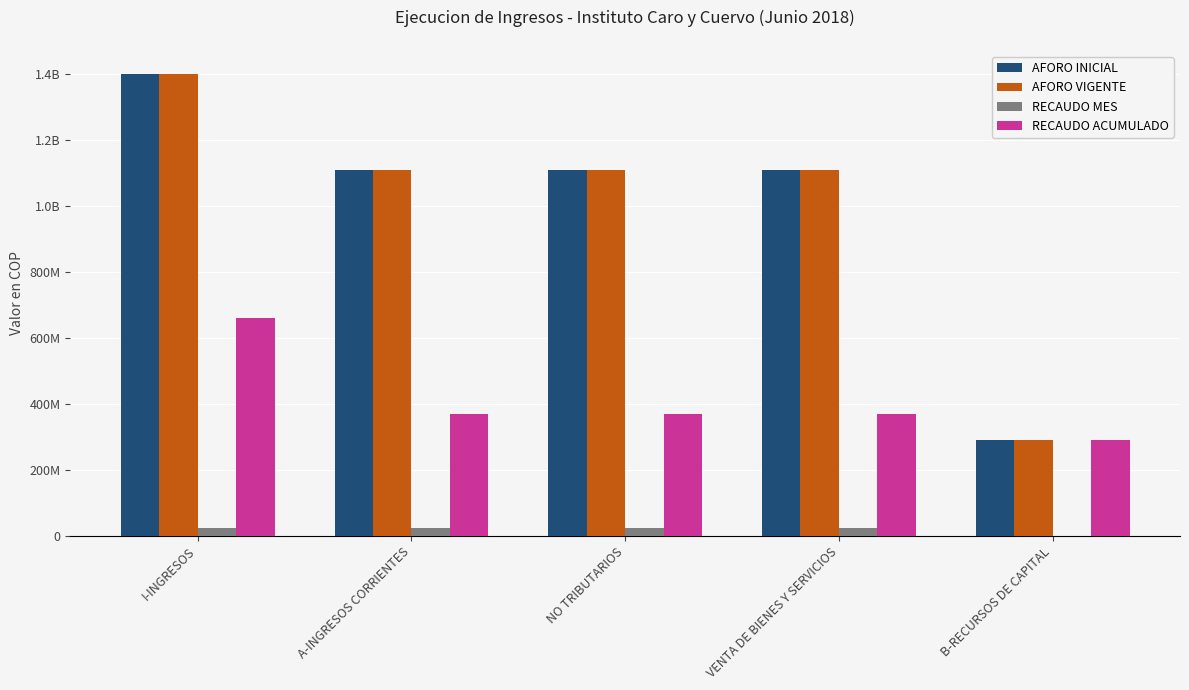

Are the bars horizontal?

No